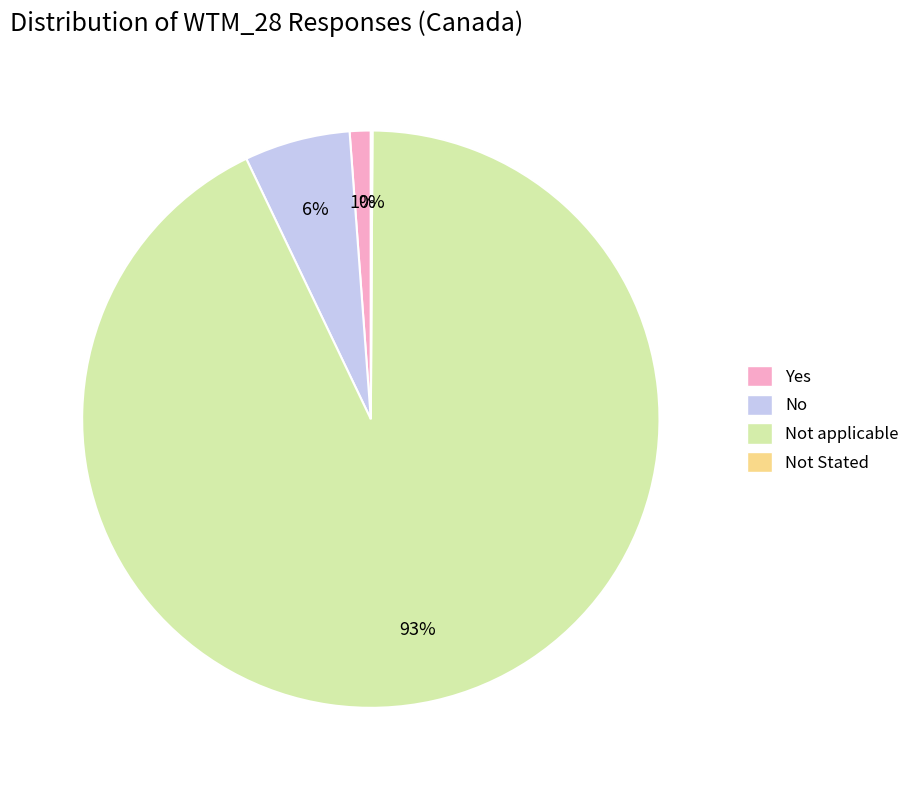

To the nearest percent, what is the average slice percentage?

25%